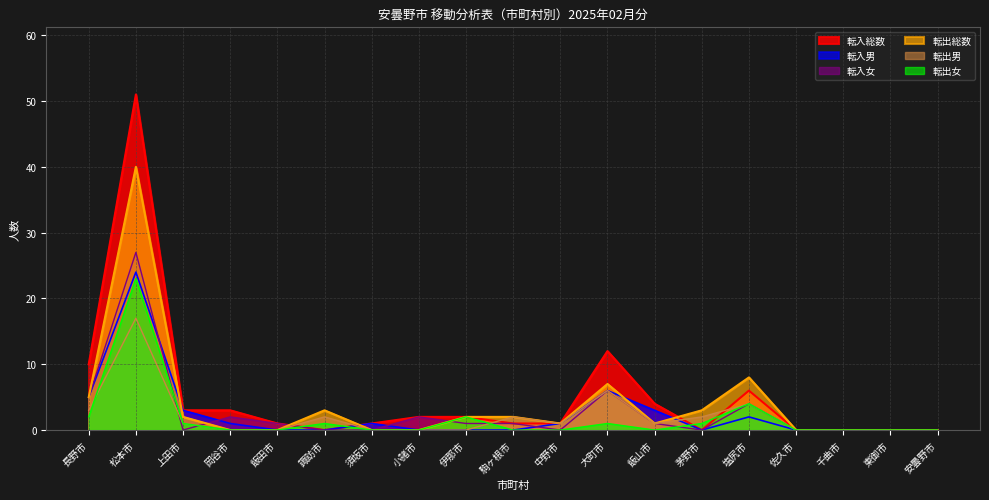

How many interior local valleys does the 転出女 series have?

1